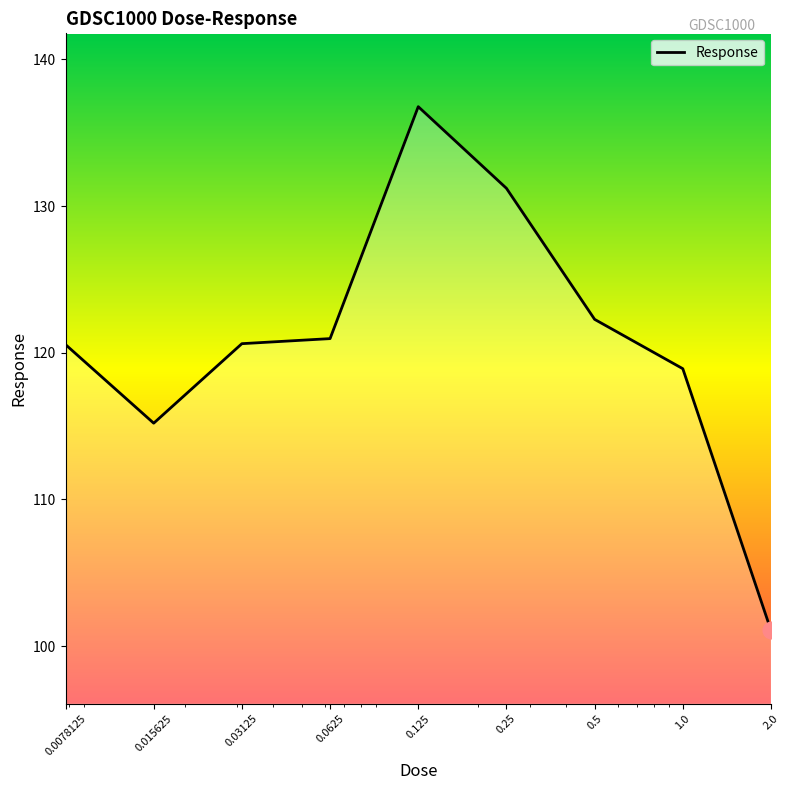

Is this an area chart (filled region under the line)?

No